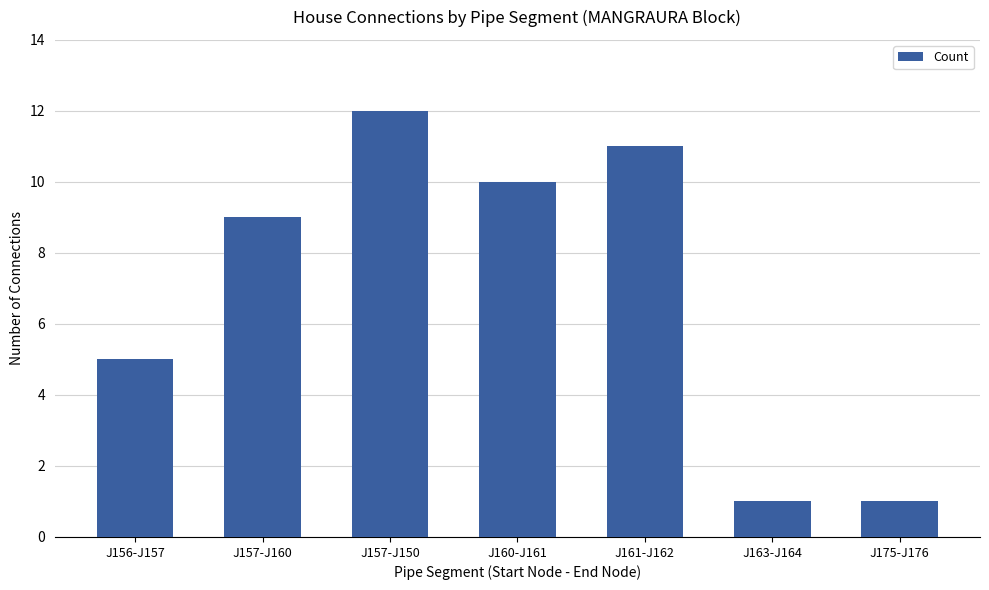

Reading left to right, list all the values displayed in this chart.

J156-J157=5	J157-J160=9	J157-J150=12	J160-J161=10	J161-J162=11	J163-J164=1	J175-J176=1